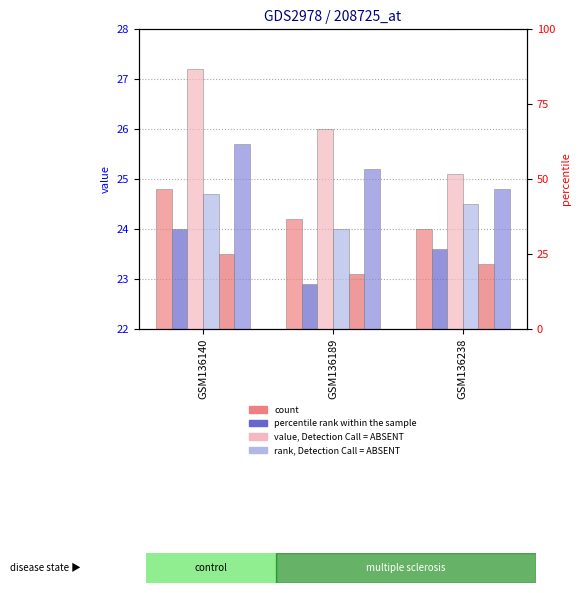

Reading left to right, extract all data points from this chart.

Vehicle: GSM136140=24.8	GSM136189=24.2	GSM136238=24.0
col_2: GSM136140=24.0	GSM136189=22.9	GSM136238=23.6
col_3: GSM136140=27.2	GSM136189=26.0	GSM136238=25.1
col_4: GSM136140=24.7	GSM136189=24.0	GSM136238=24.5
col_5: GSM136140=23.5	GSM136189=23.1	GSM136238=23.3
col_6: GSM136140=25.7	GSM136189=25.2	GSM136238=24.8